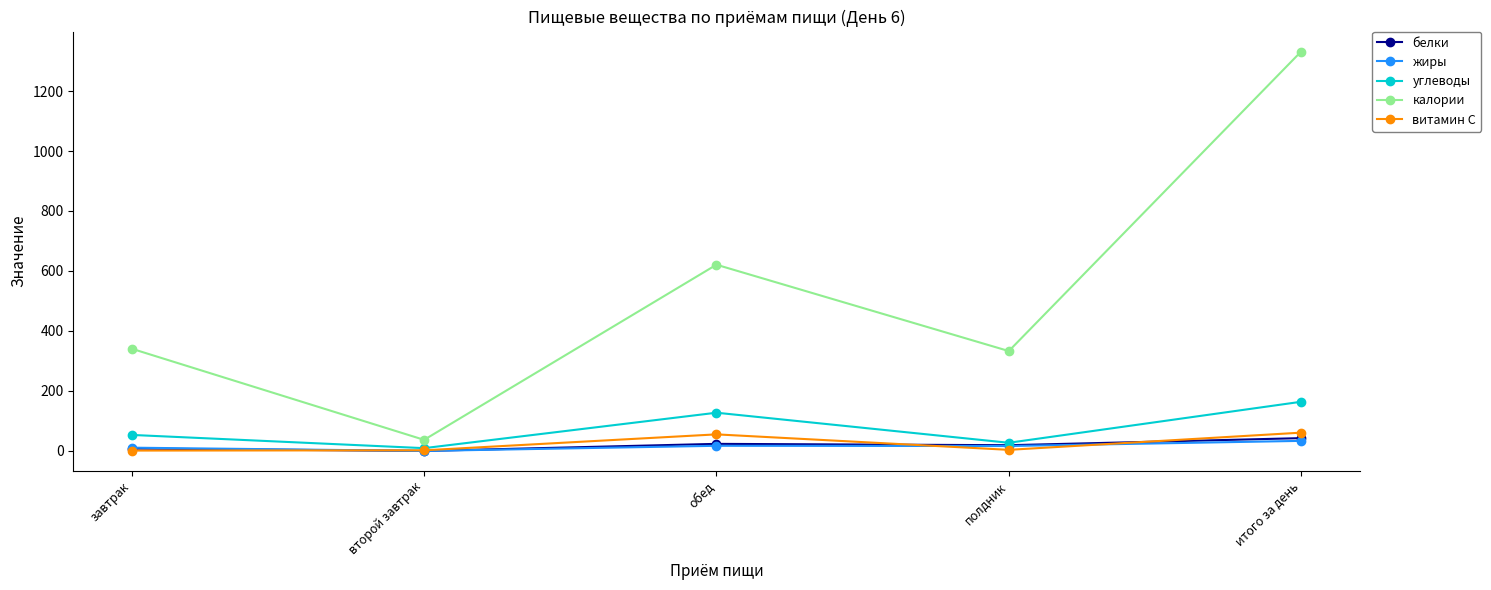

True or false: жиры has more than 2 interior local peaks.

False